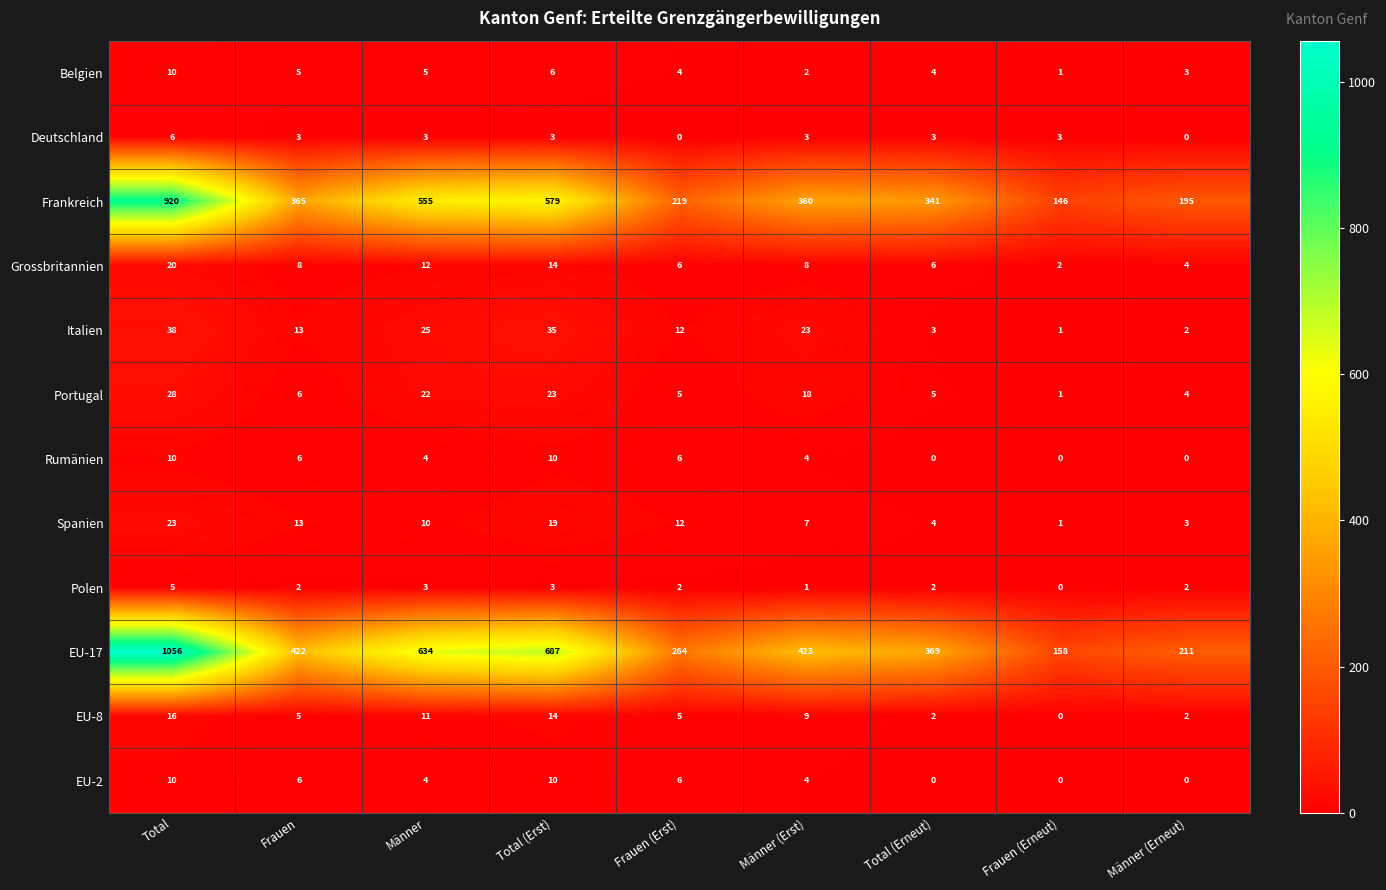

At which category is the sum across all series the highest?

Total